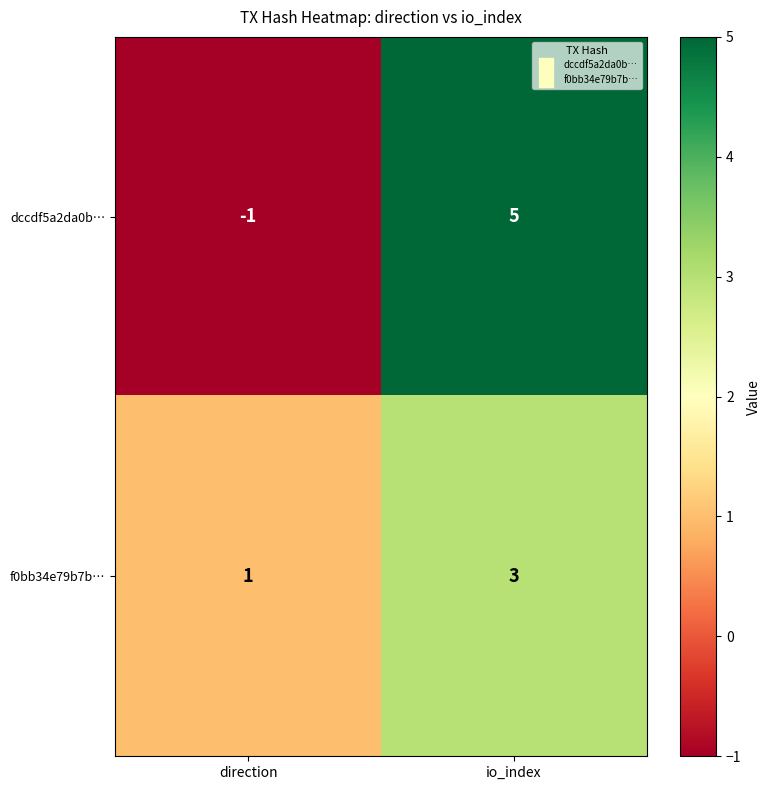

At how many categories does at least one series exceed 0?

2